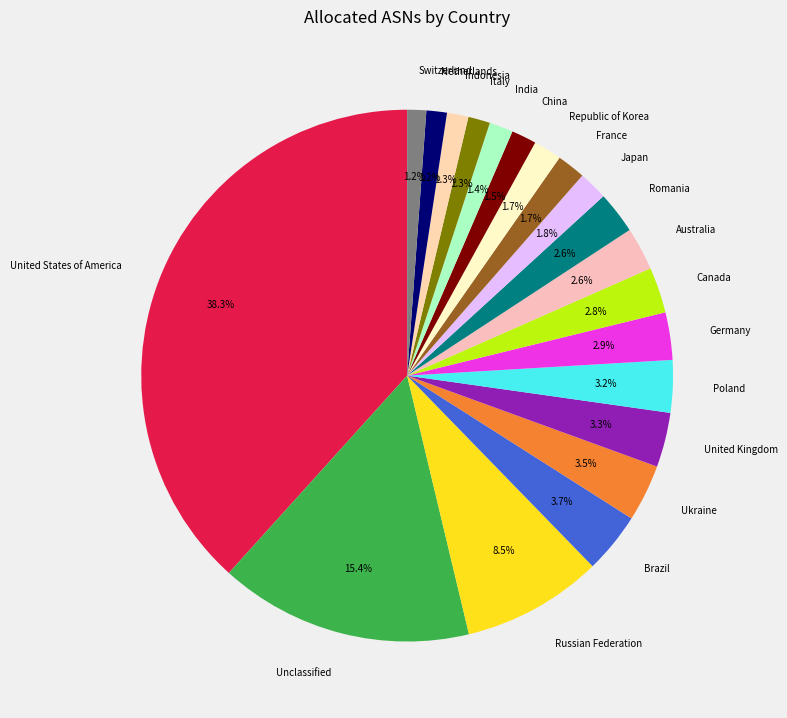

Which category has the biggest portion of the pie?

United States of America